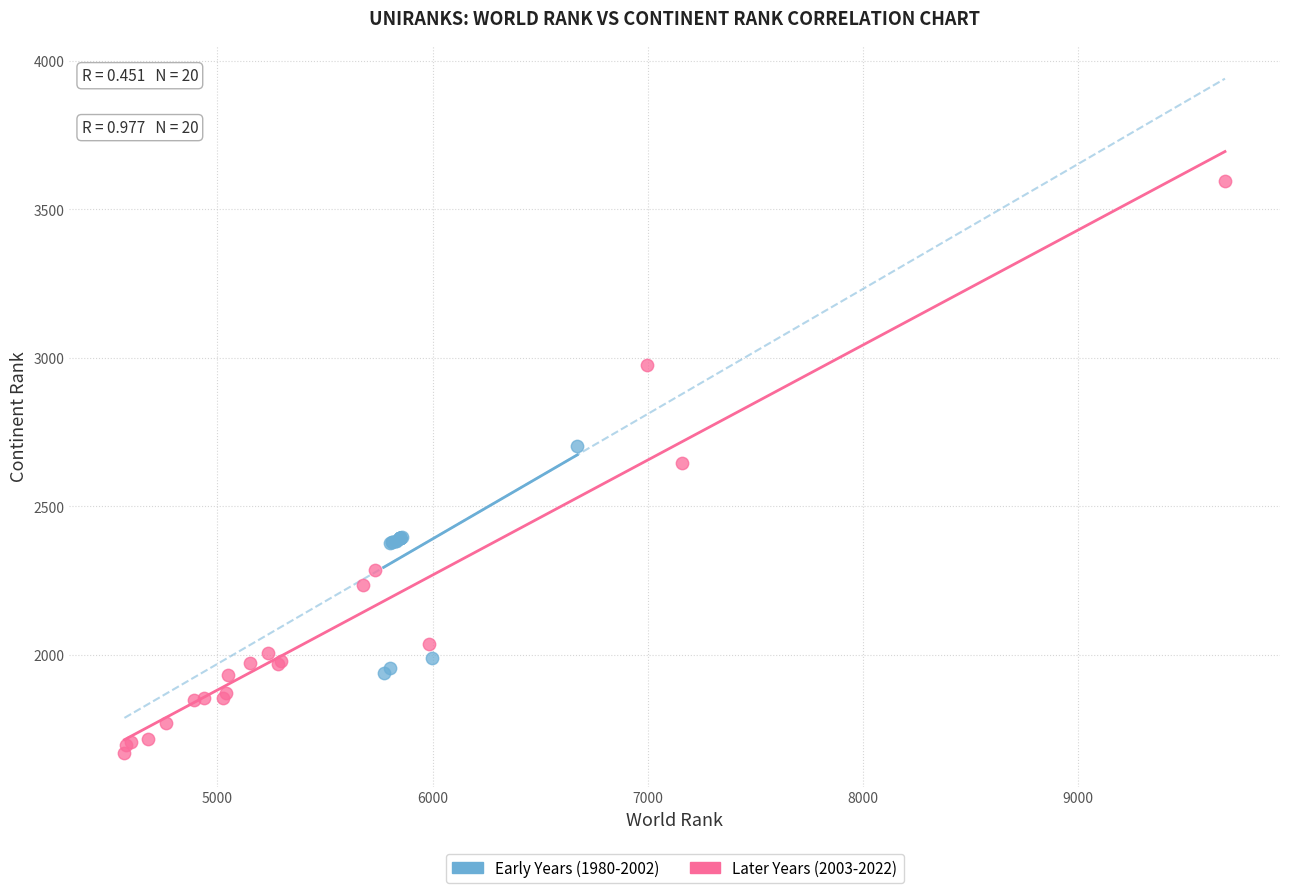

Which series reaches the minimum Y coordinate?

Later Years (2003-2022)